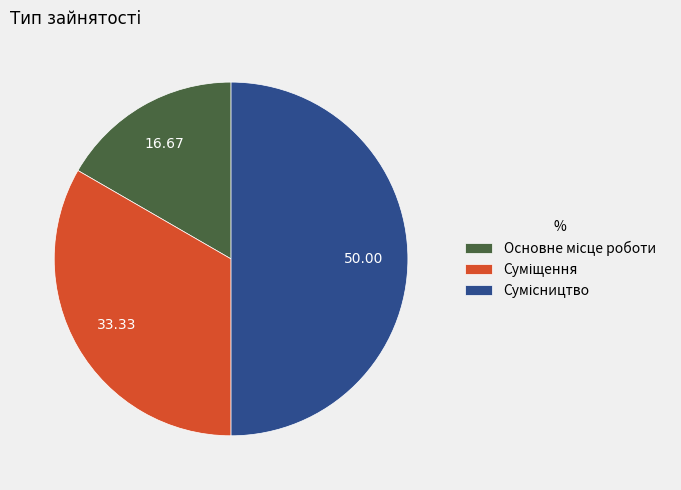

What percentage is the Сумісництво slice, to the nearest percent?

50%